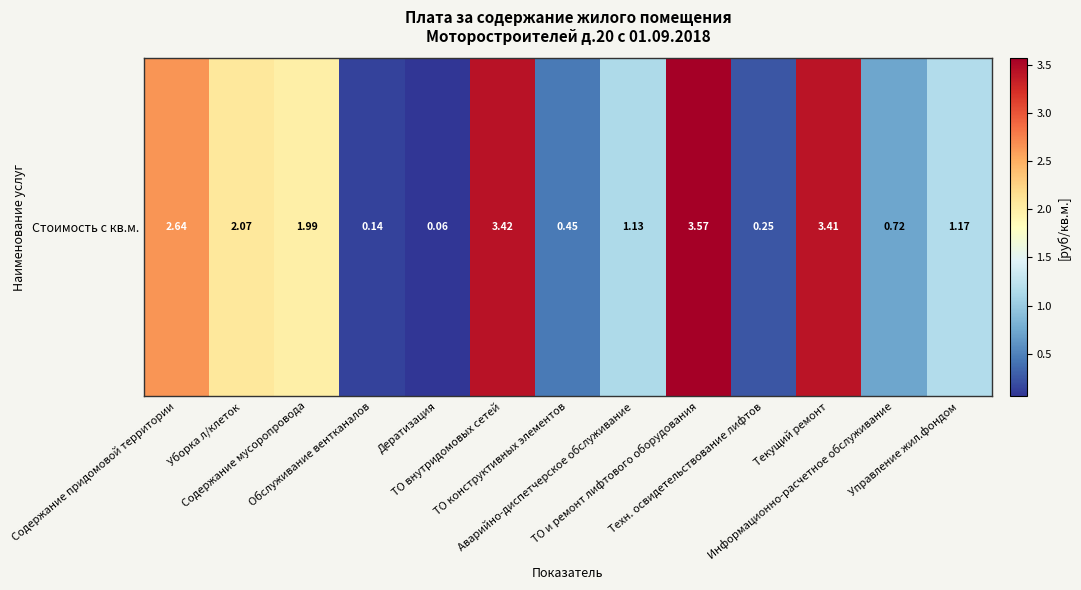

What is the difference between the maximum and minimum values?

3.5